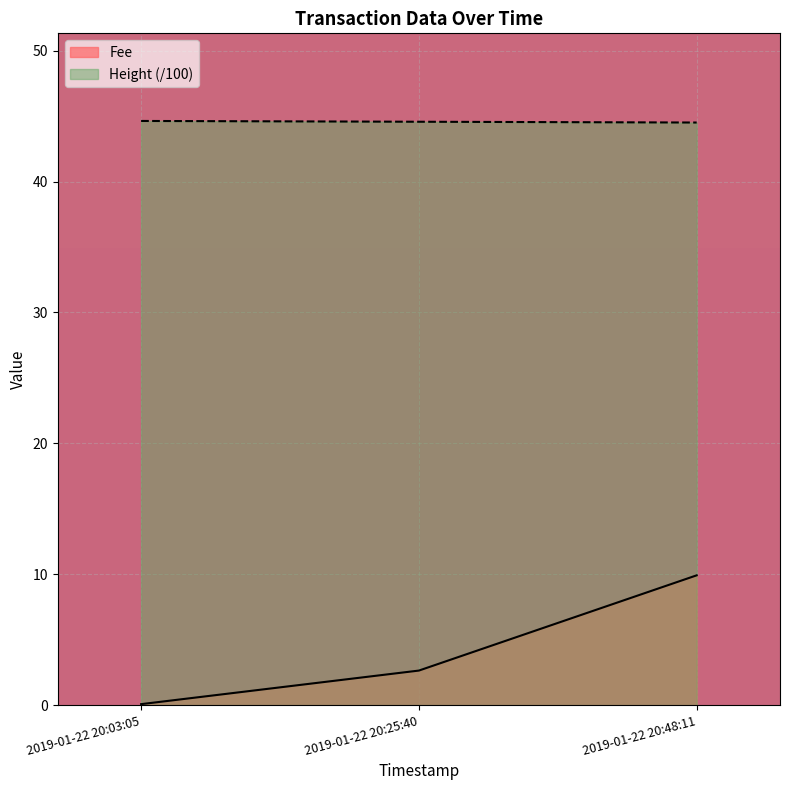

What is the value of the Height point at the 2nd from the left?

44.6